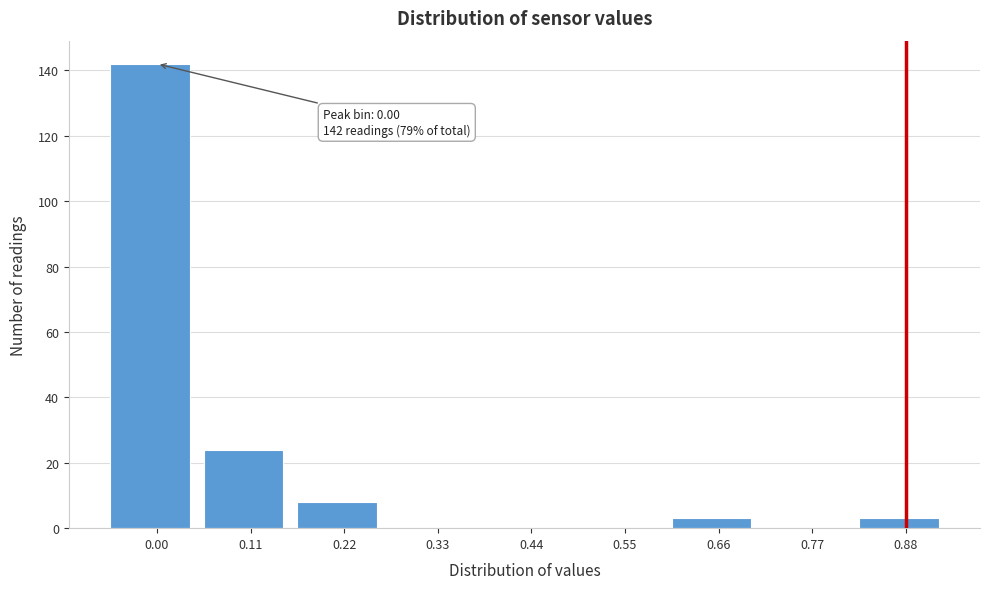

Reading left to right, list all the values displayed in this chart.

0.00=142	0.11=24	0.22=8	0.33=0	0.44=0	0.55=0	0.66=3	0.77=0	0.88=3